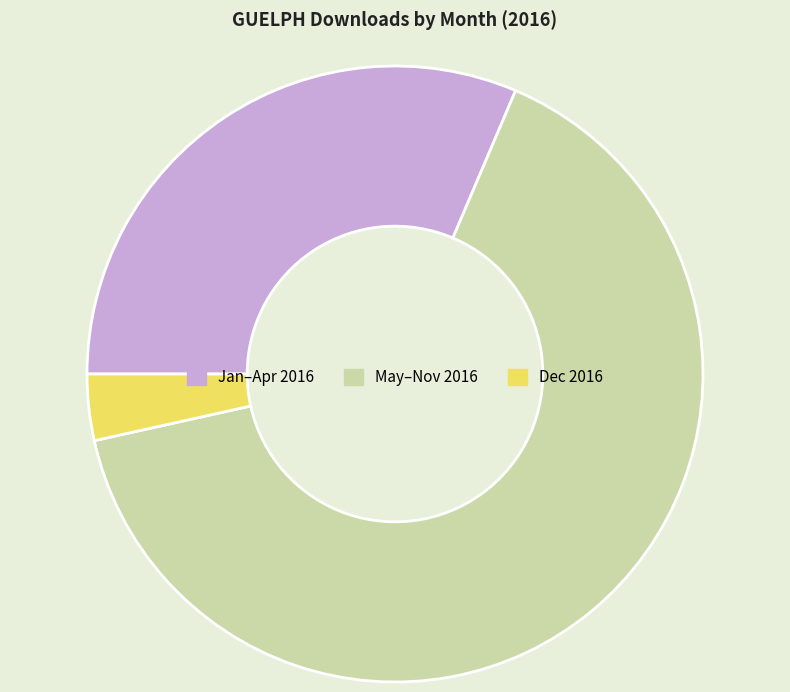

Count the number of slices in the pie.

3